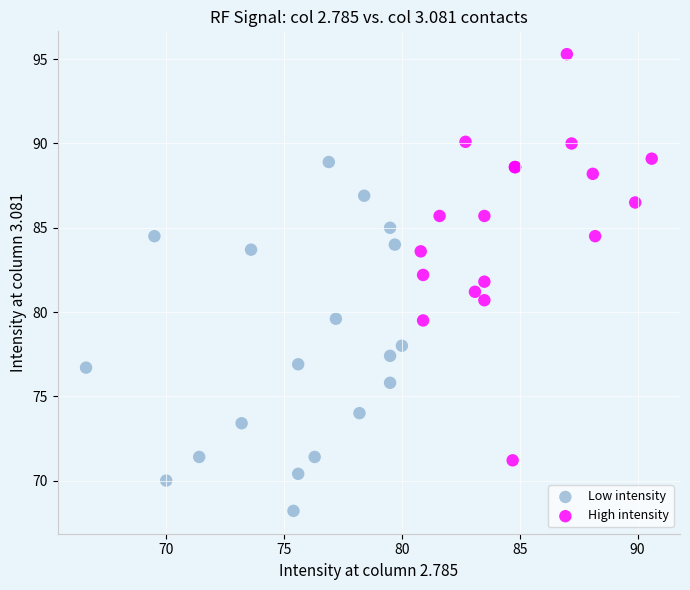

Which series has the widest spread of Y values?

High intensity